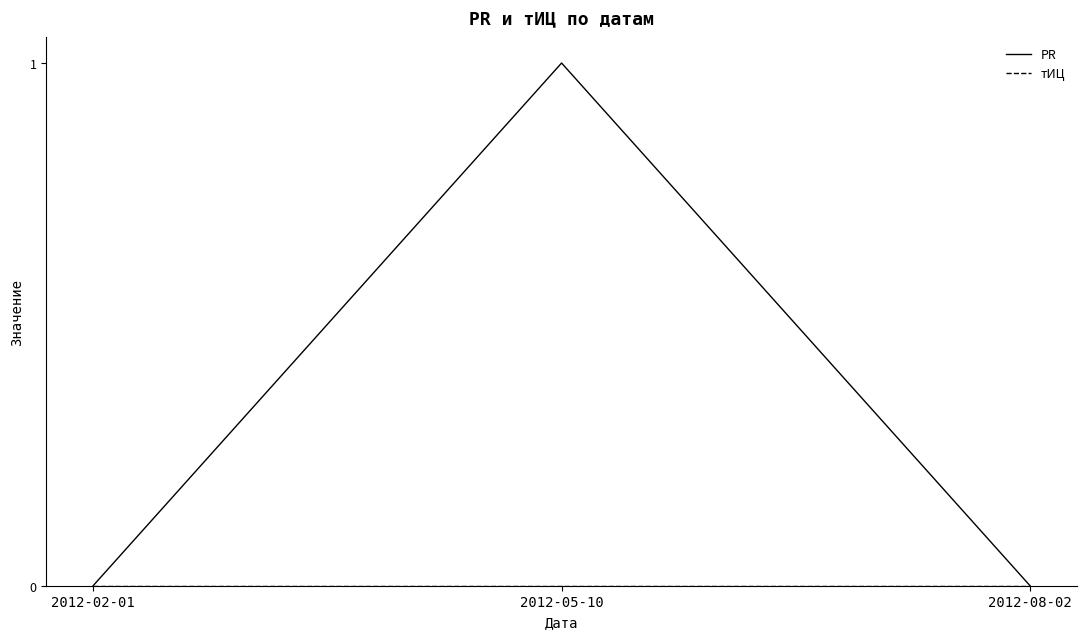

How many categories are shown in the chart?

3